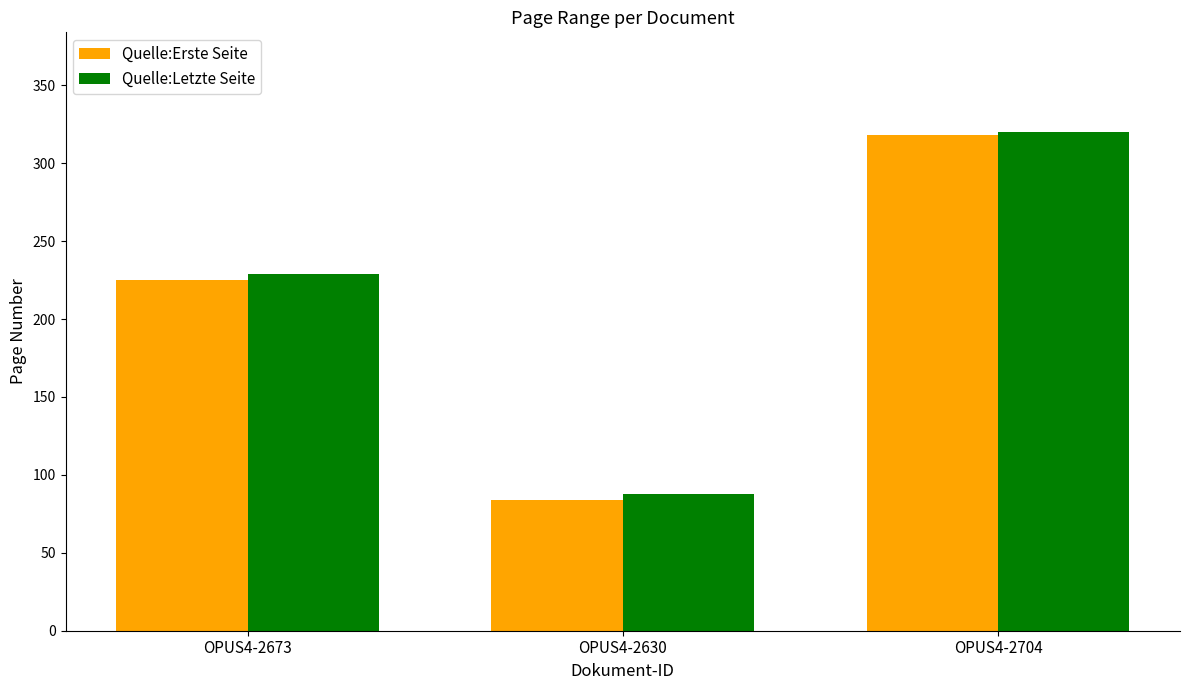

Reading left to right, extract all data points from this chart.

Quelle:Erste Seite: OPUS4-2673=225	OPUS4-2630=84	OPUS4-2704=318
Quelle:Letzte Seite: OPUS4-2673=229	OPUS4-2630=88	OPUS4-2704=320